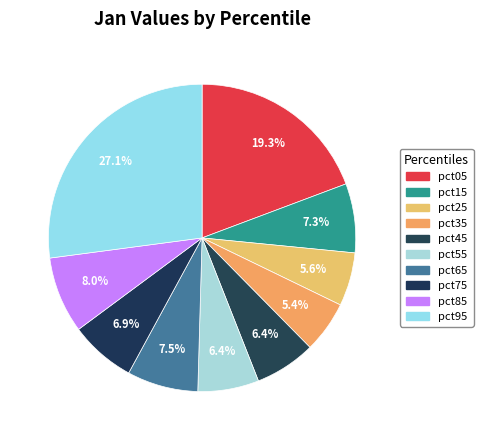

Count the number of slices in the pie.

10